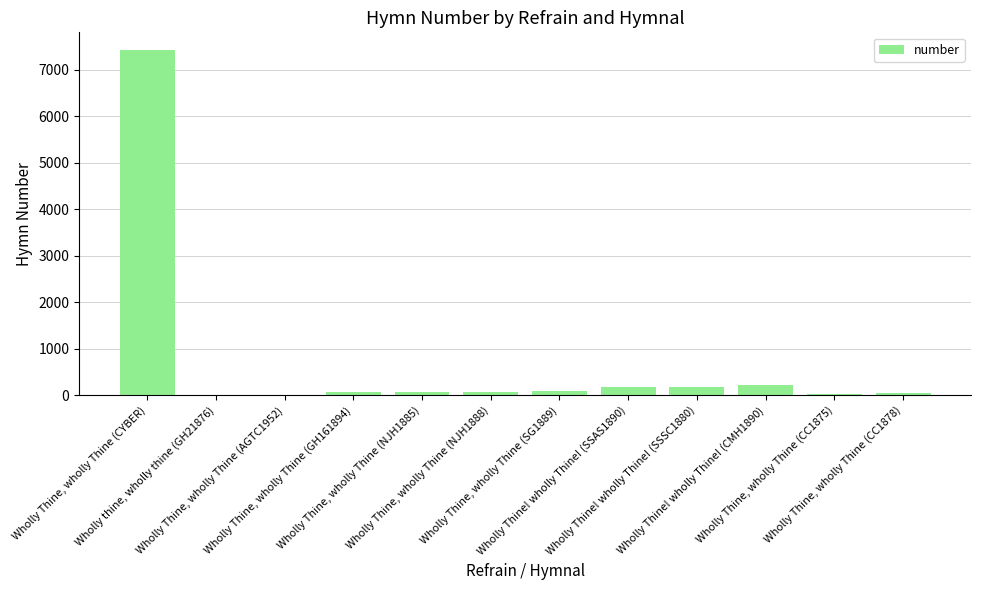

What is the sum of all values?

8391